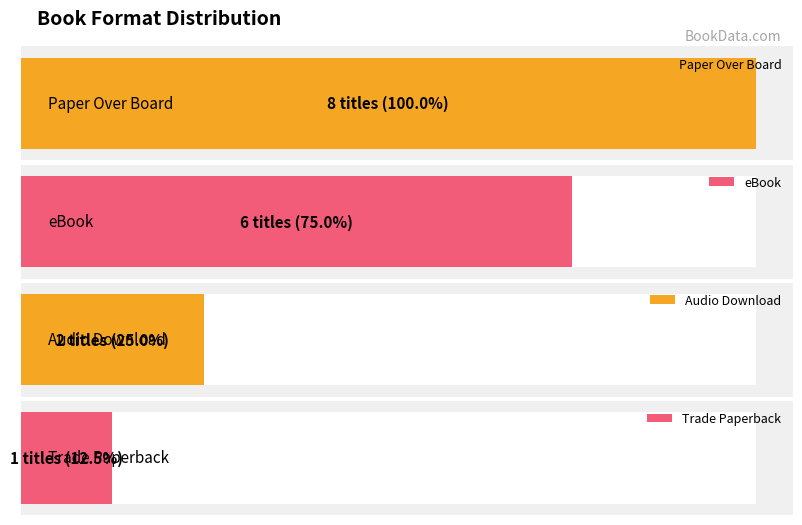

At which label does Count of Formats reach its peak?

Paper Over Board